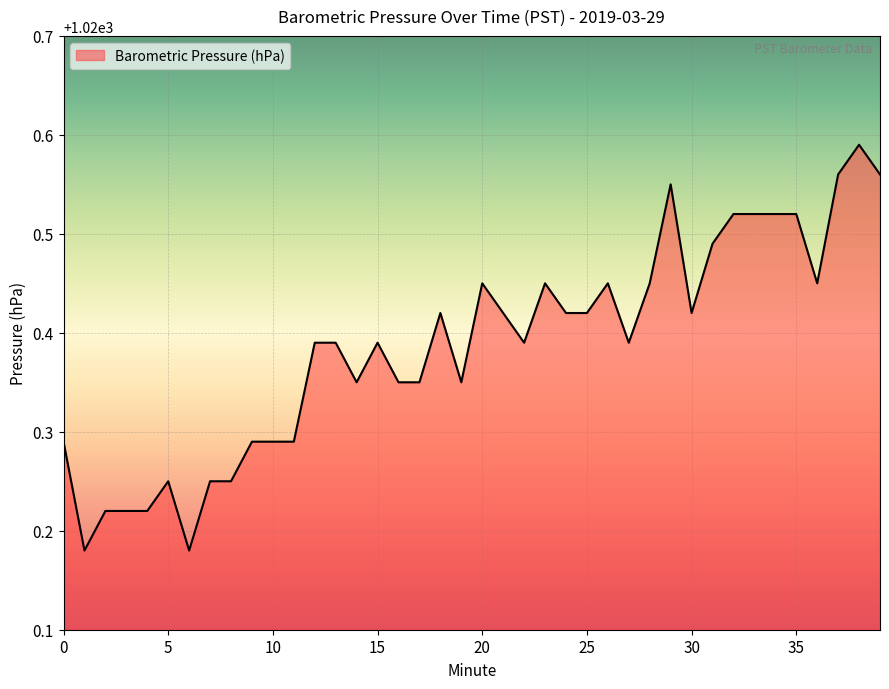

What is the difference between the maximum and minimum values?

0.4